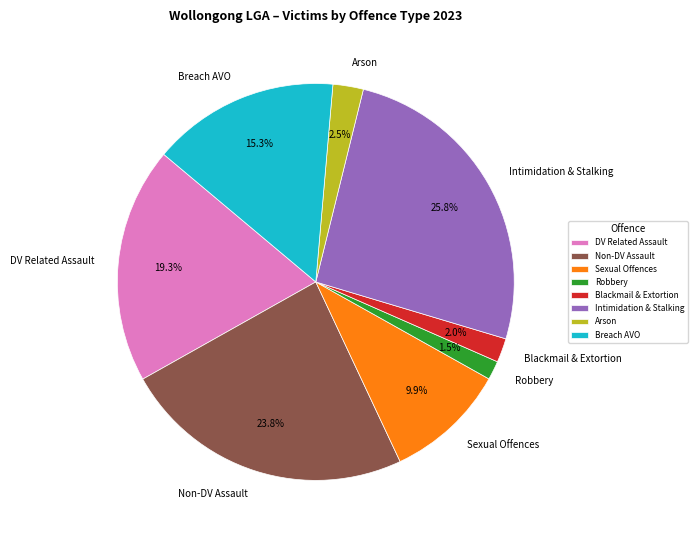

Between Robbery and Breach AVO, which is larger?

Breach AVO